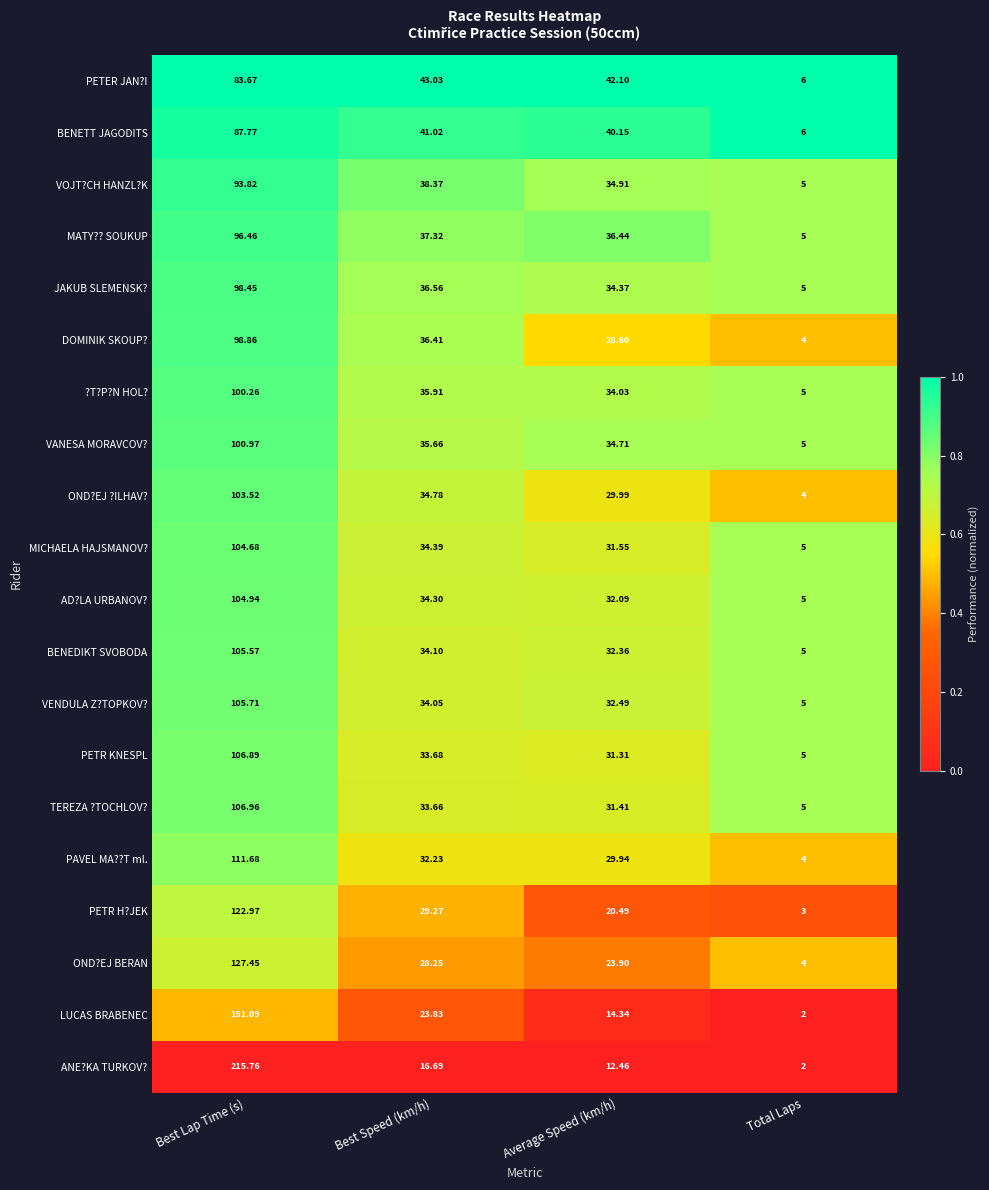

Which category has the highest value across all series?

Best Lap Time (s)